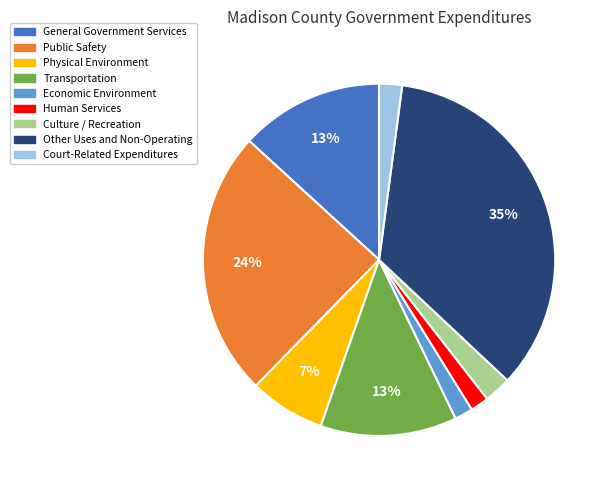

To the nearest percent, what portion does Culture / Recreation represent?

2%